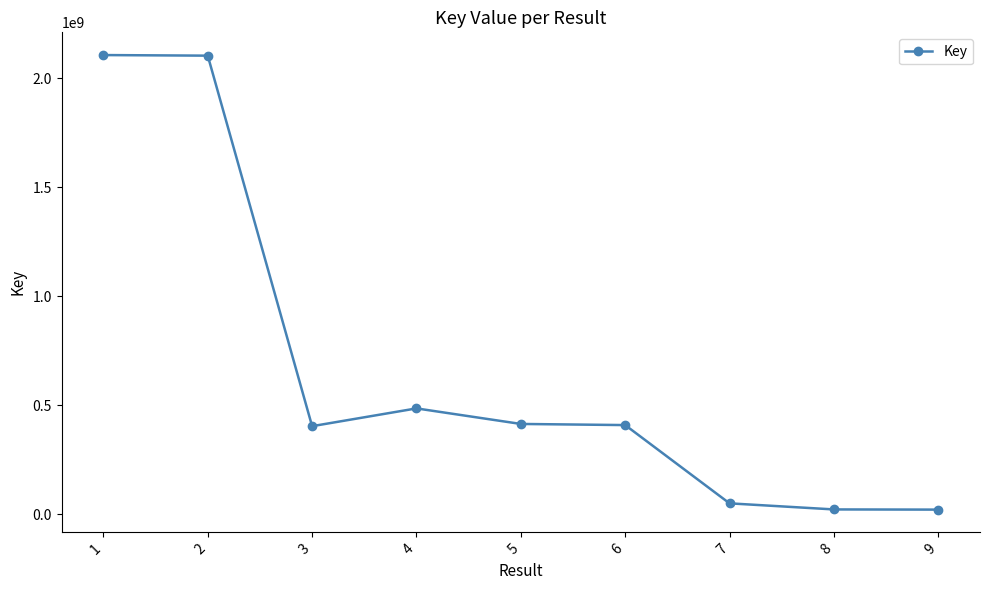

At which category does the data reach its first local valley?

3